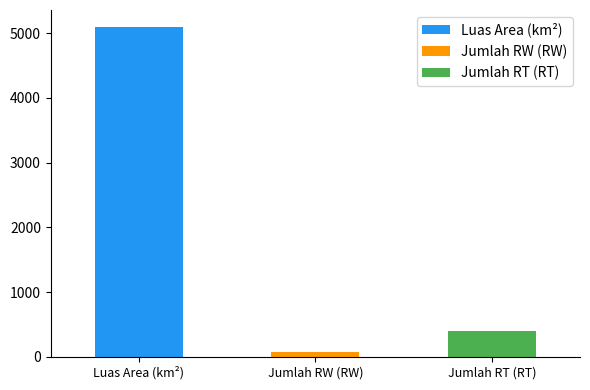

What is the sum of all values?

5574